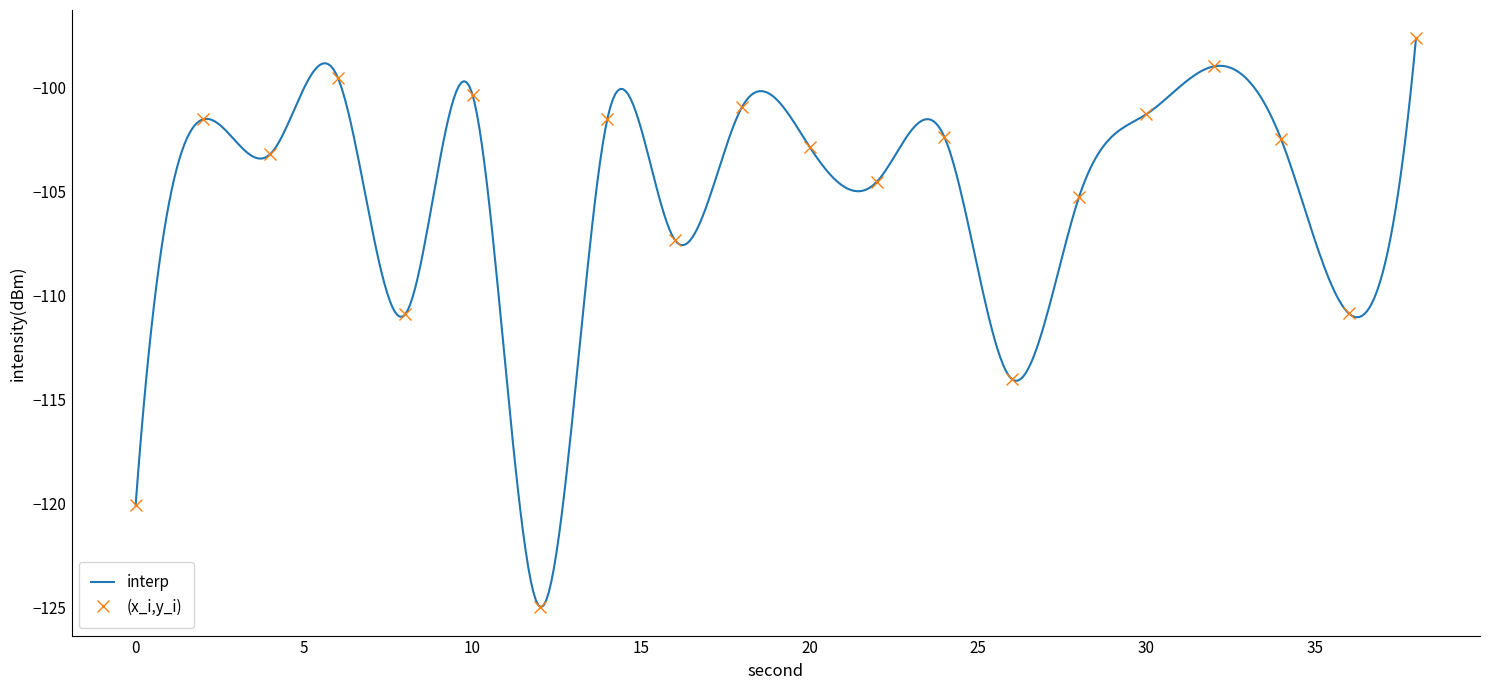

How many data points are above -102?

8